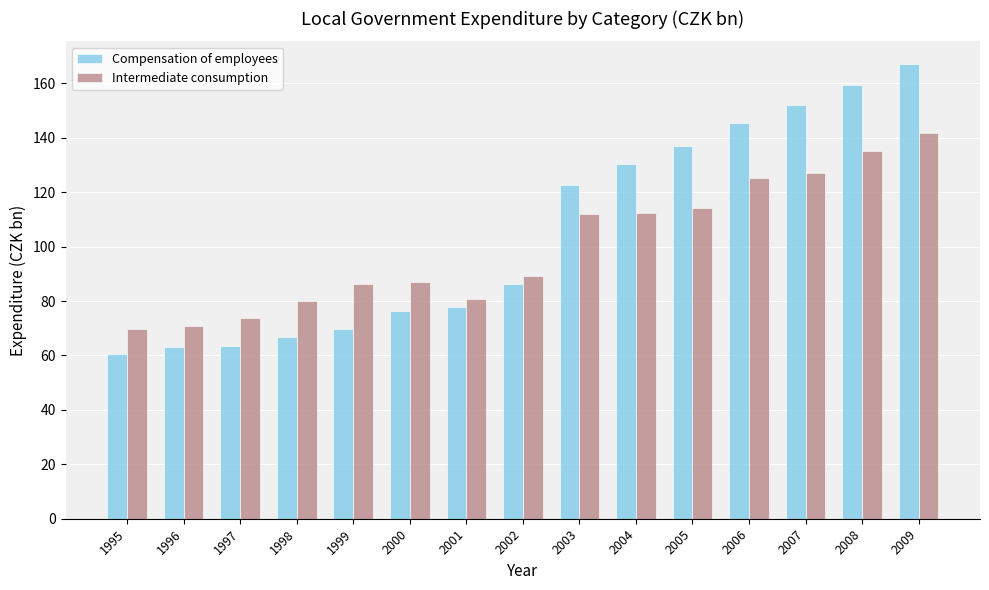

What is the sum of the Compensation of employees values at 2008 and 2009?

326.4